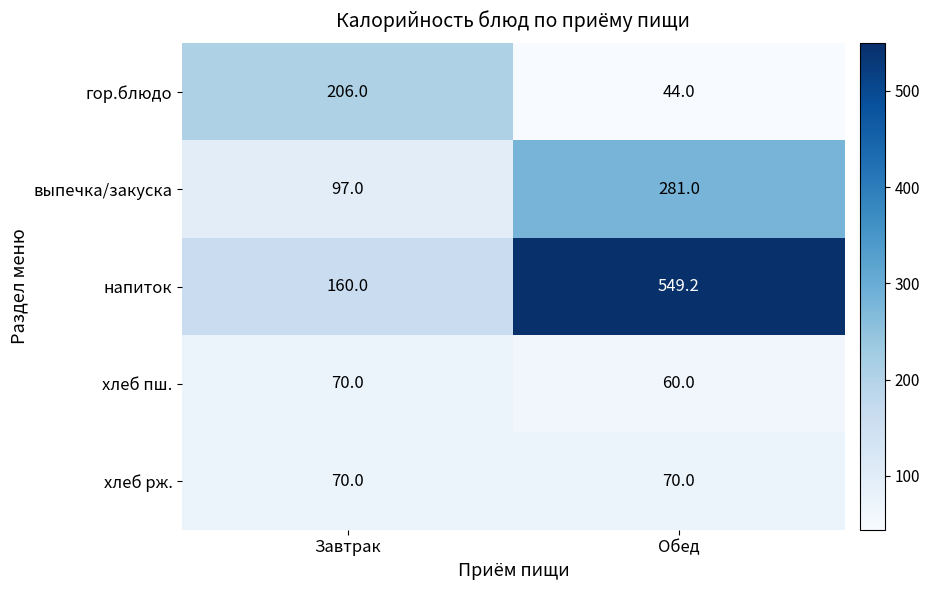

Reading left to right, transcribe all the data shown in this chart.

гор.блюдо: 206.0	44.0
выпечка/закуска: 97.0	281.0
напиток: 160.0	549.2
хлеб пш.: 70.0	60.0
хлеб рж.: 70.0	70.0